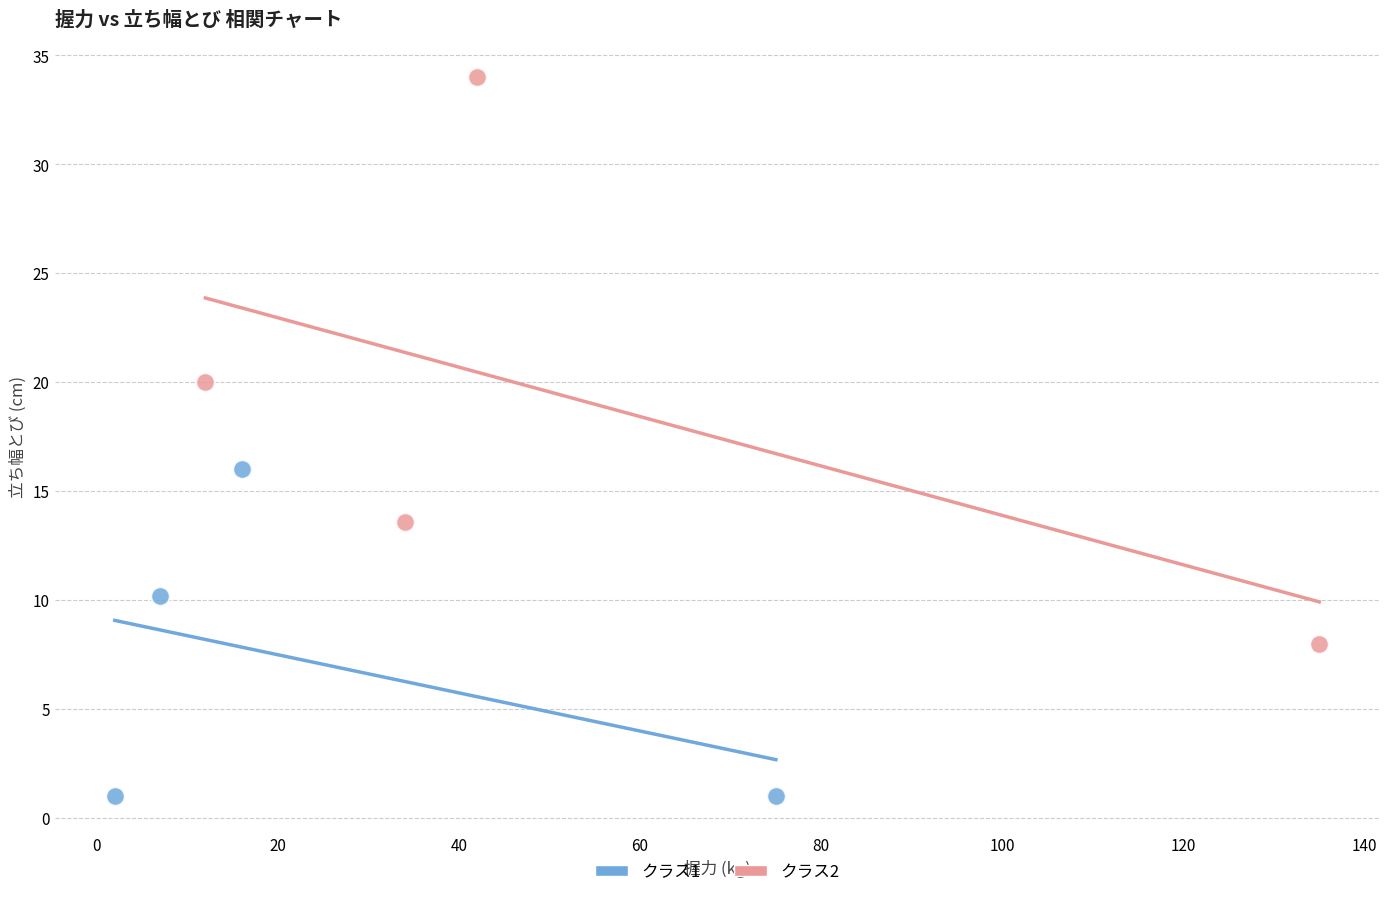

Which series contains the highest Y value?

クラス2